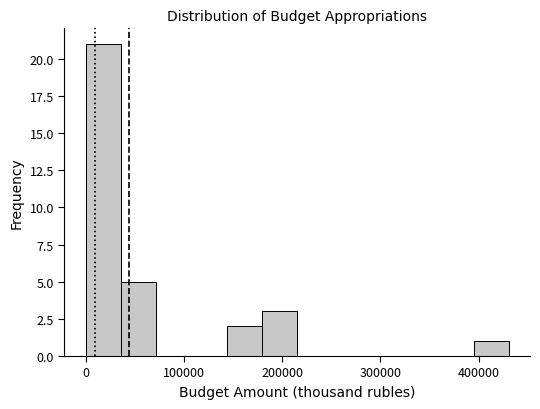

Read against the x-axis, roughly where is the centre of the tallest bar?

20000